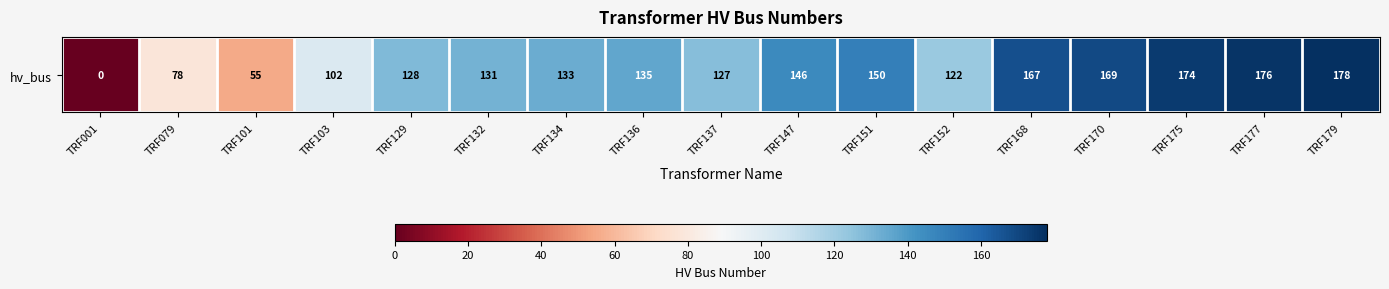

What is the difference between the values at TRF175 and TRF147?

28